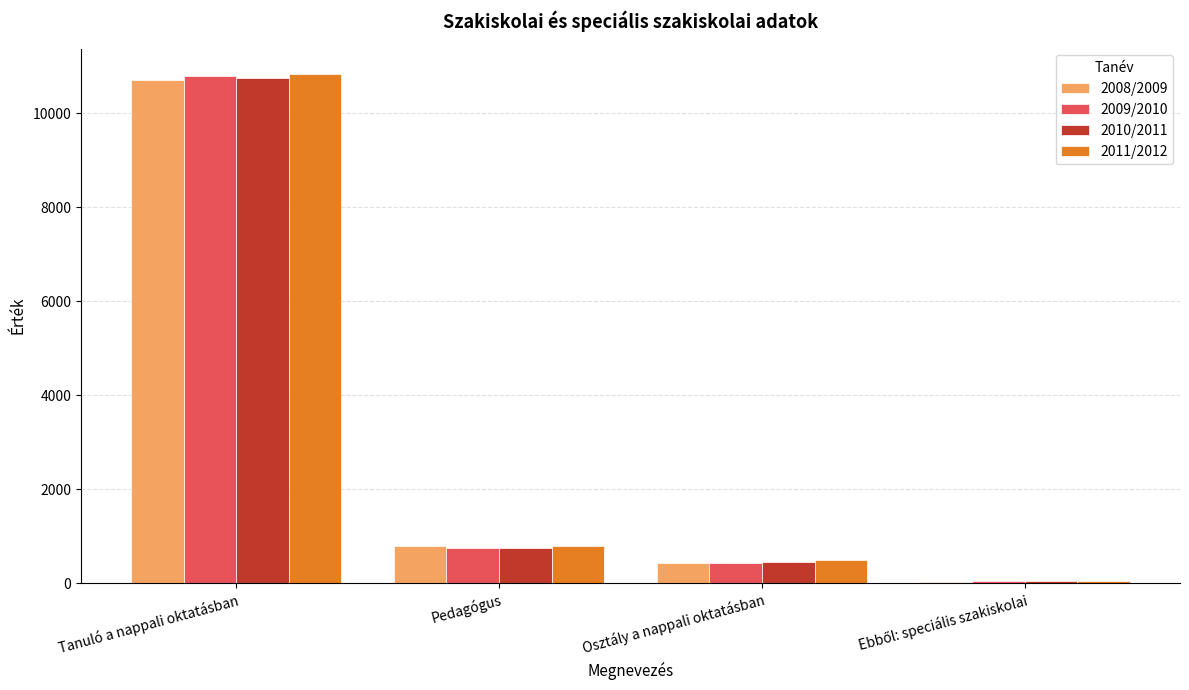

At which category is the sum across all series the highest?

Tanuló a nappali oktatásban